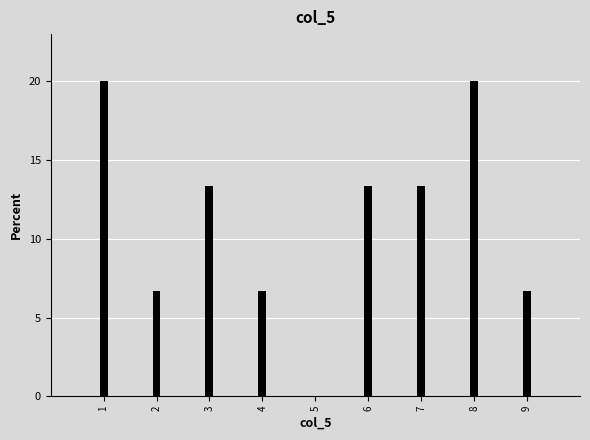

Reading left to right, list all the values displayed in this chart.

1=20.0	2=6.7	3=13.3	4=6.7	5=0.0	6=13.3	7=13.3	8=20.0	9=6.7